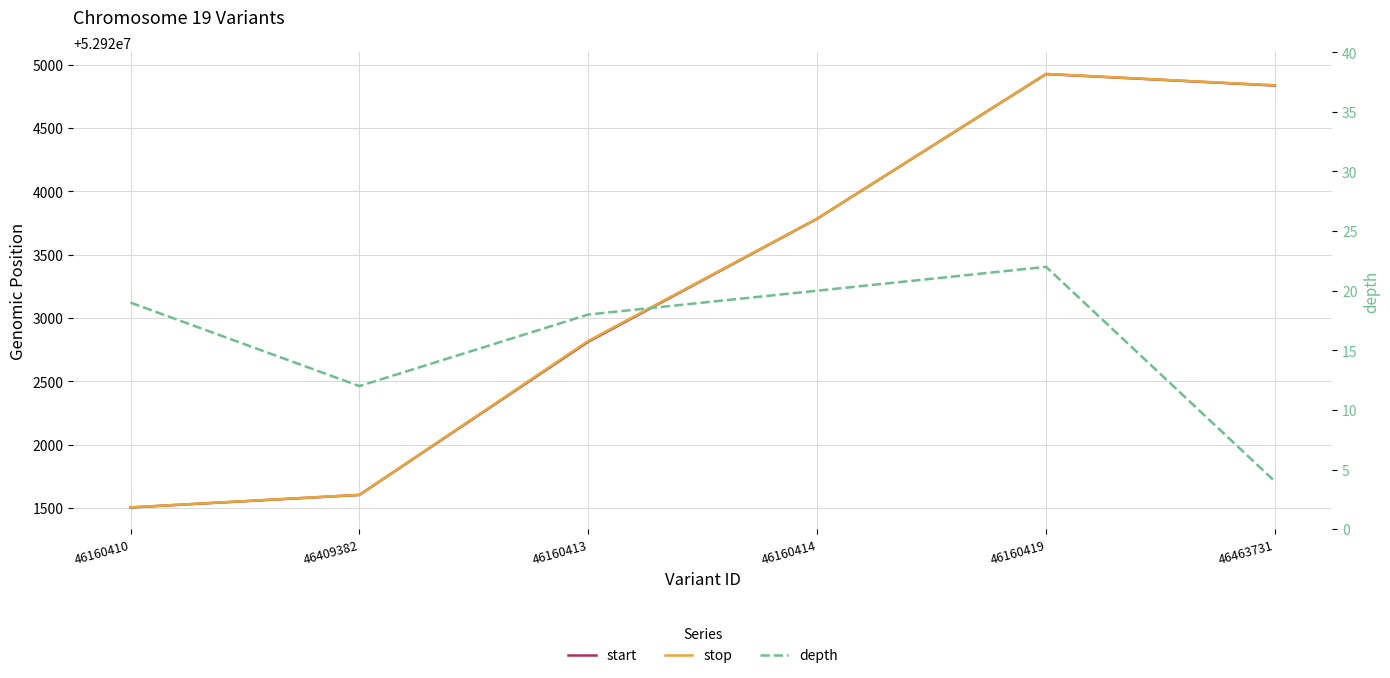

What is the sum of the start values at 46160413 and 46160414?

105846599